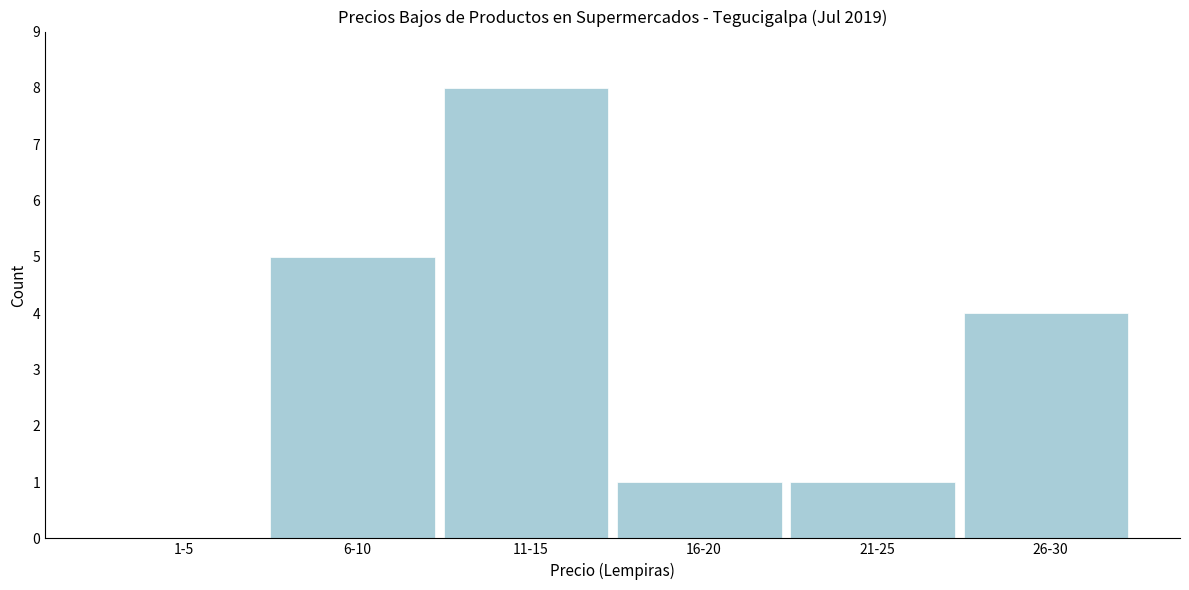

Reading left to right, extract all data points from this chart.

1-5=0	6-10=5	11-15=8	16-20=1	21-25=1	26-30=4